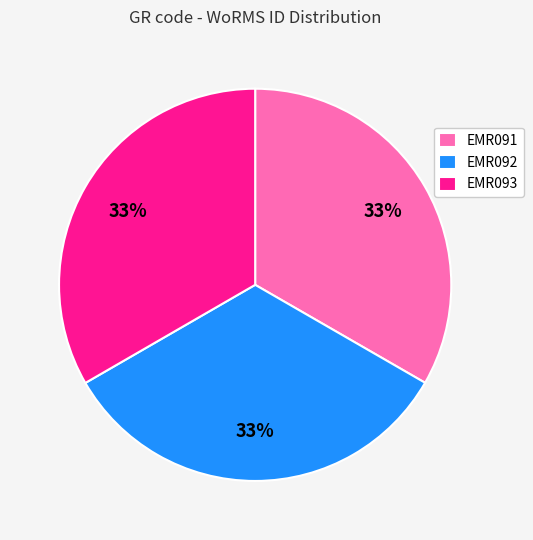

Is it true that EMR091 is 33% of the pie?

True